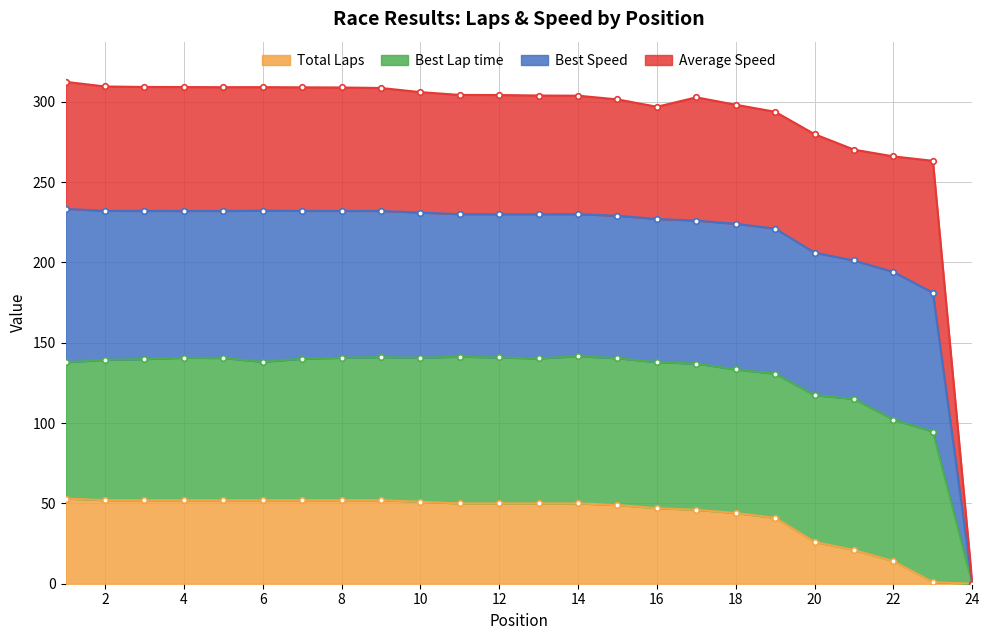

What value does the Total Laps series have at 9?

52.0